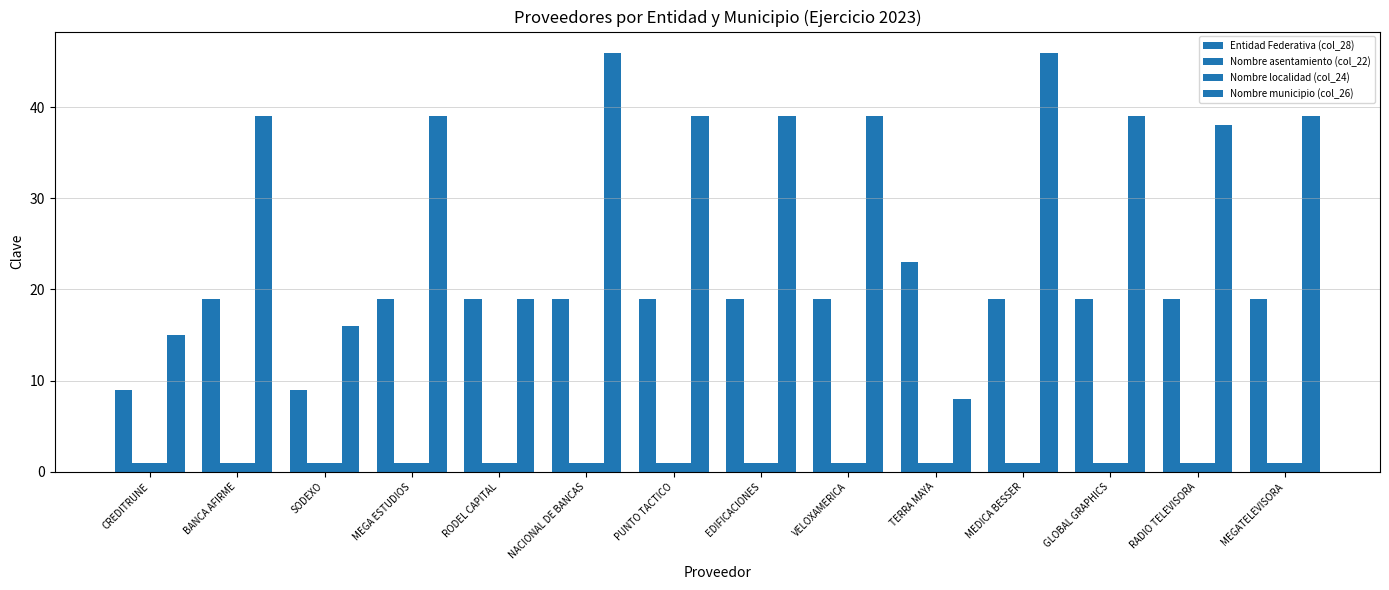

Count the number of categories in the chart.

14